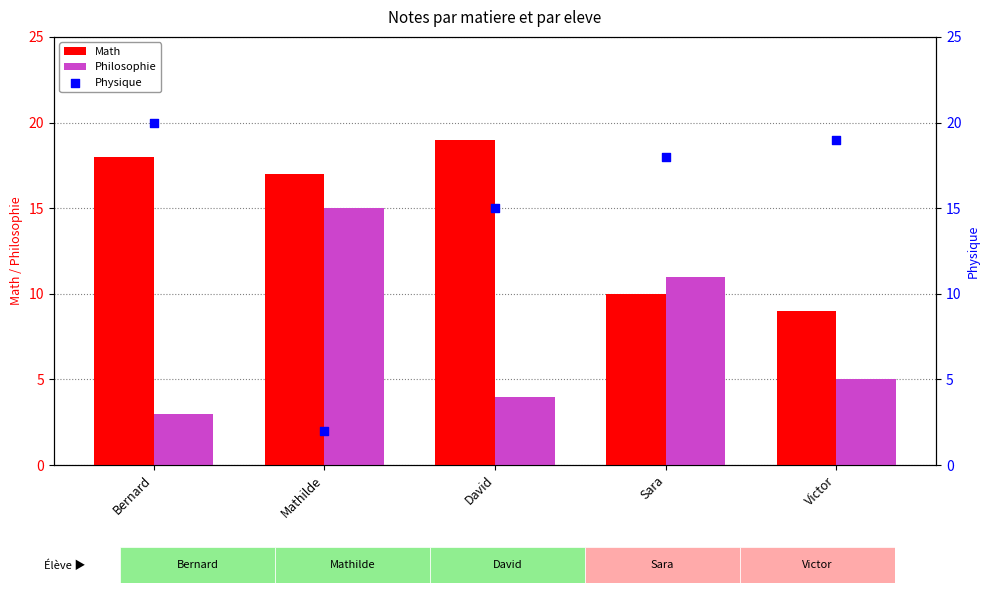

What are all the series names shown in the legend?

Math, Philosophie, Physique